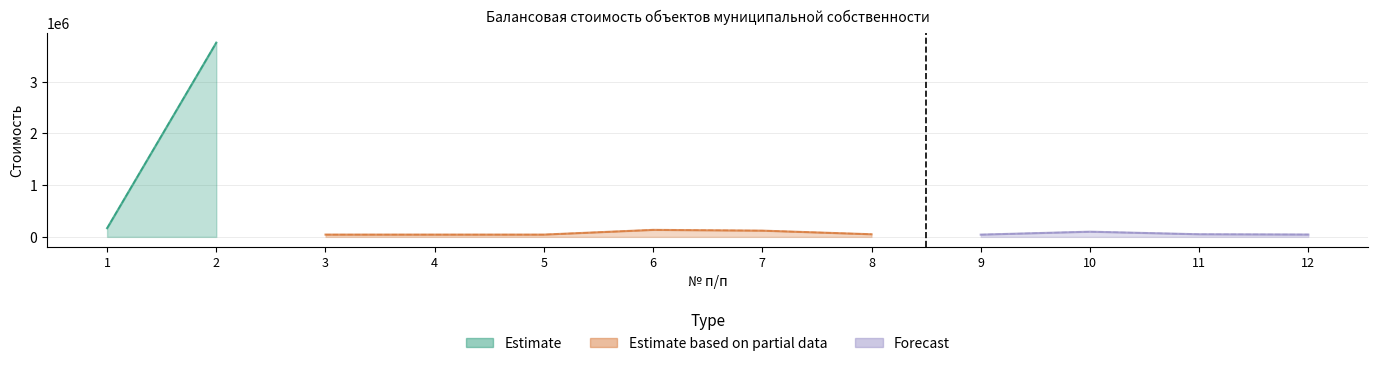

What is the maximum value for Первоначальная стоимость?

3753000